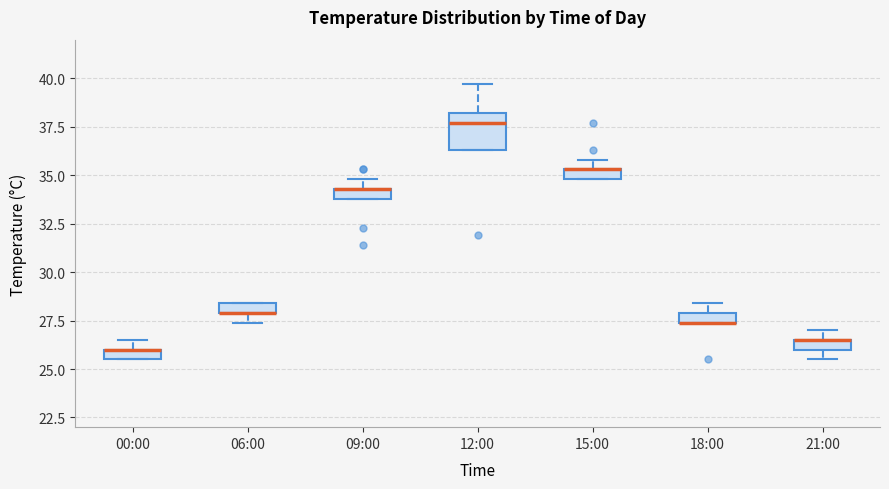

Which box is the tallest, from its lower edge to its upper edge?

12:00